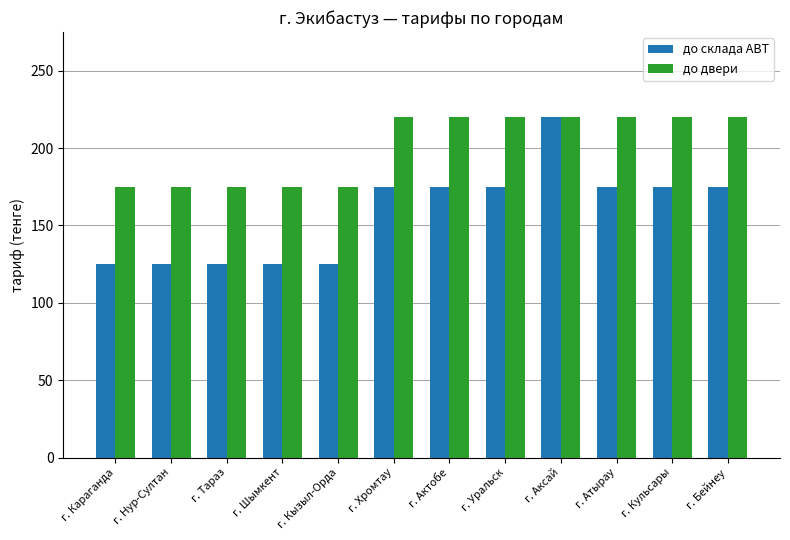

What is the approximate value of до склада ABT at г. Караганда?

125